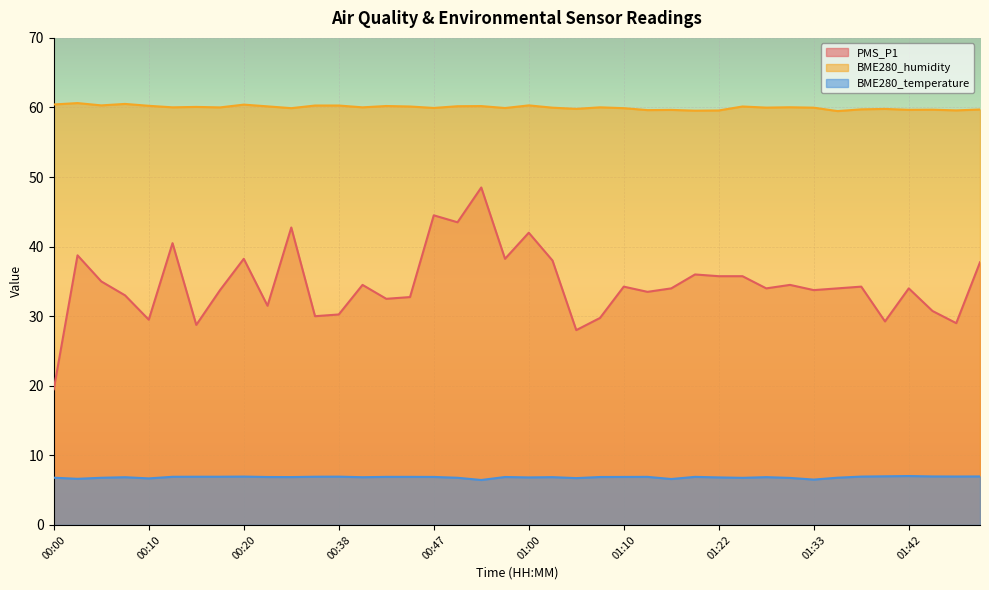

What is the difference between the highest and lowest values at 00:35?

53.4